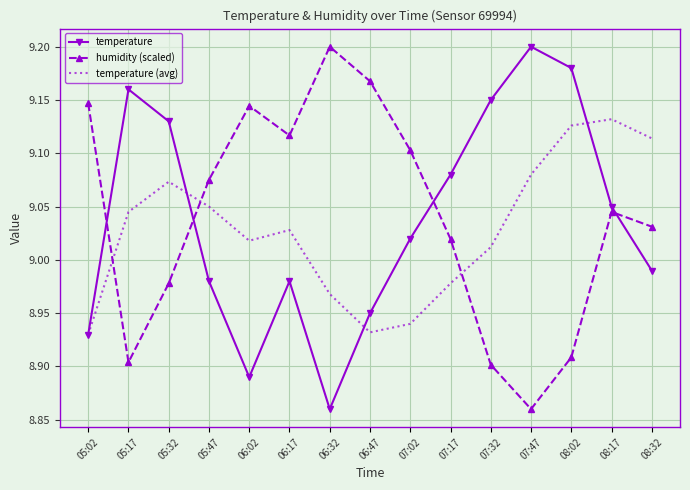

At 07:17, list the series in order from largest to smallest.

temperature, humidity (scaled), temperature (avg)